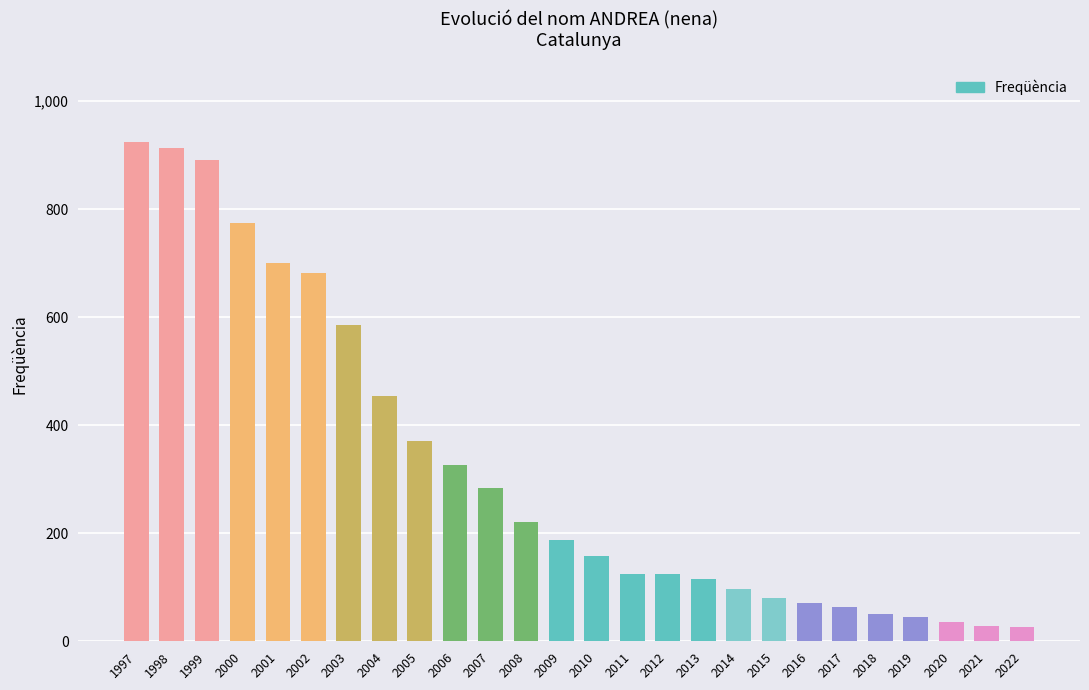

How many bars are there in total?

26